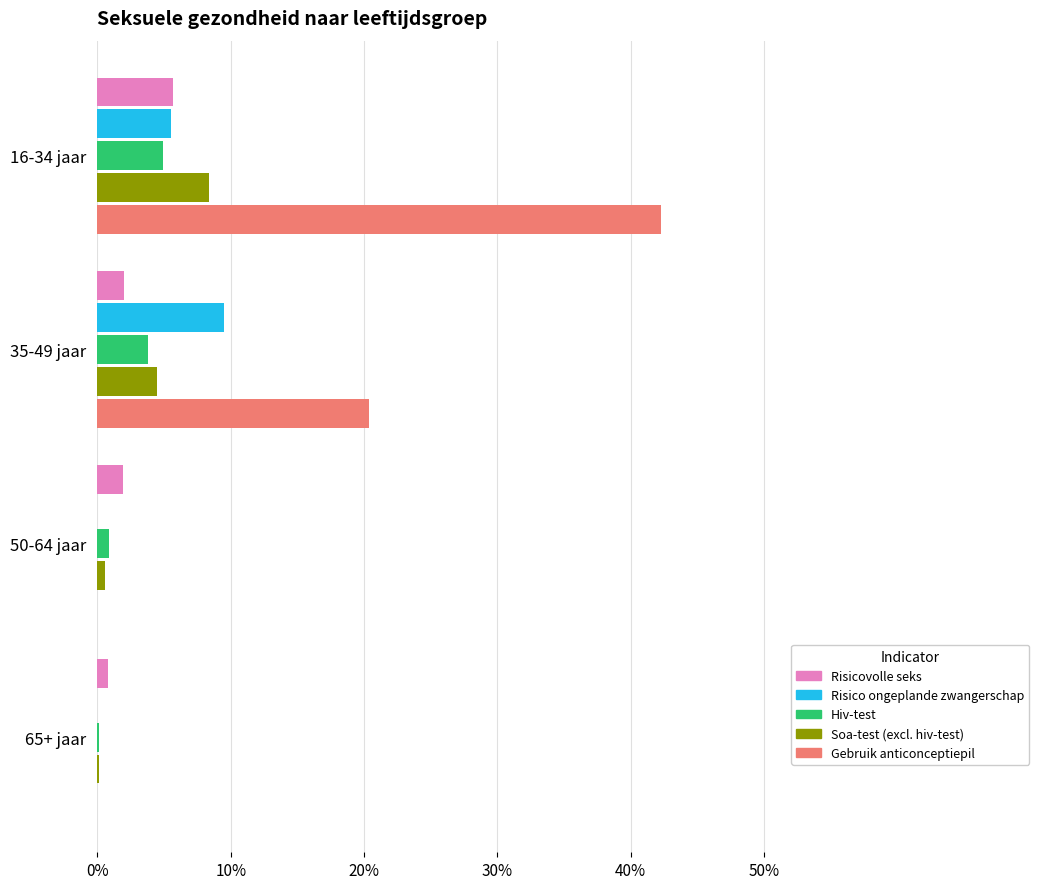

Which category has the highest value across all series?

16-34 jaar